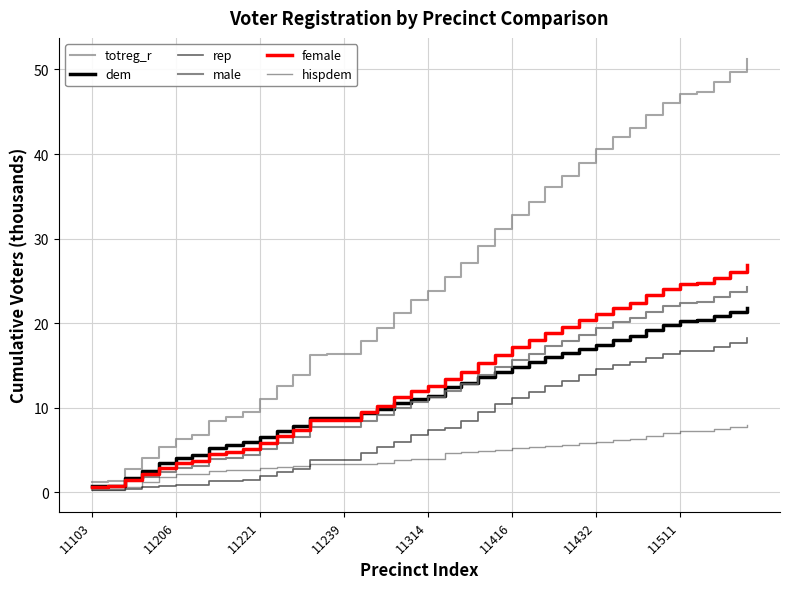

Does the chart have visible grid lines?

Yes